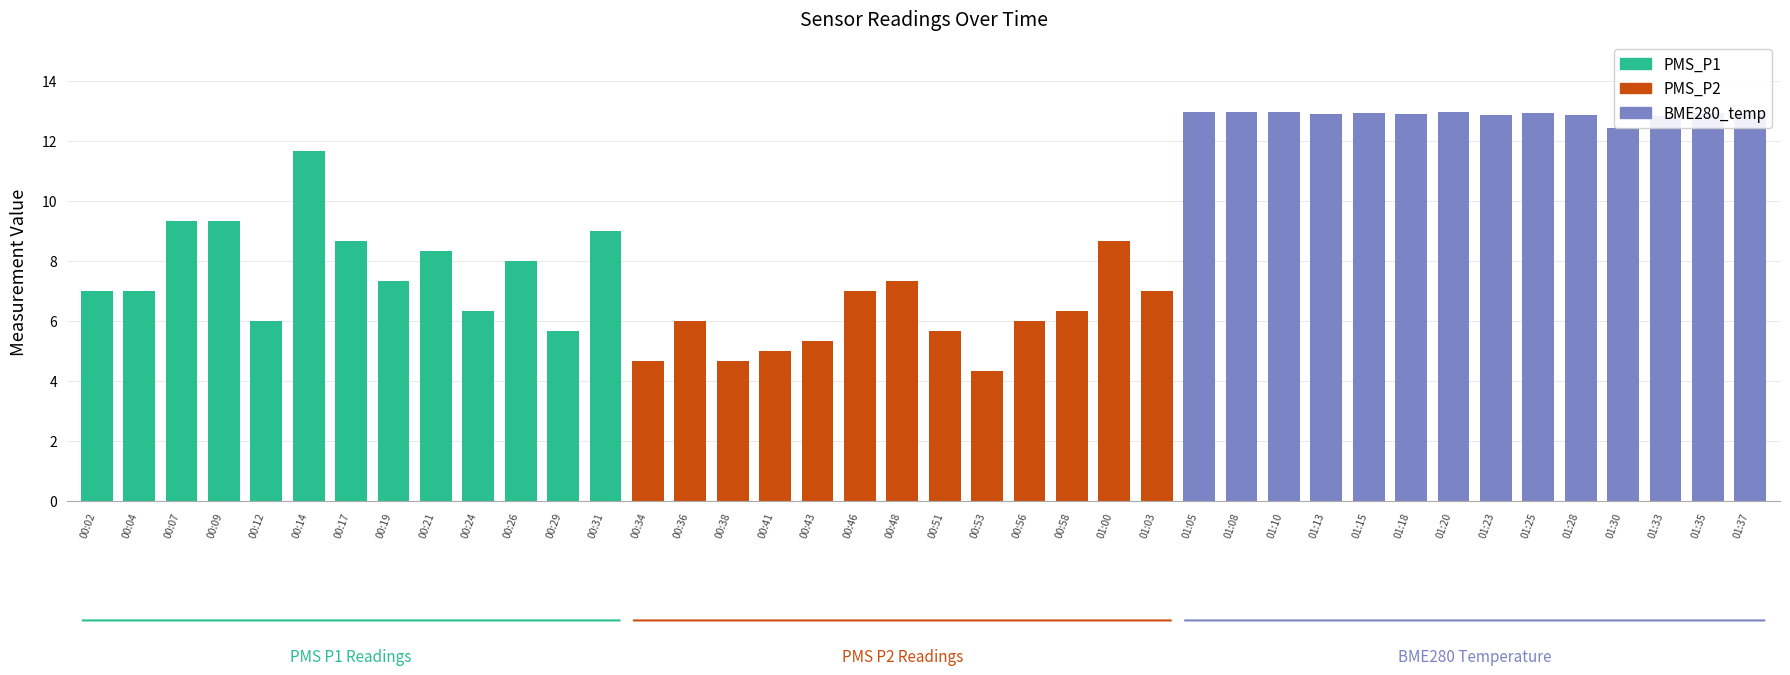

What is the ratio of the value at 00:26 to the value at 00:04?

1.1